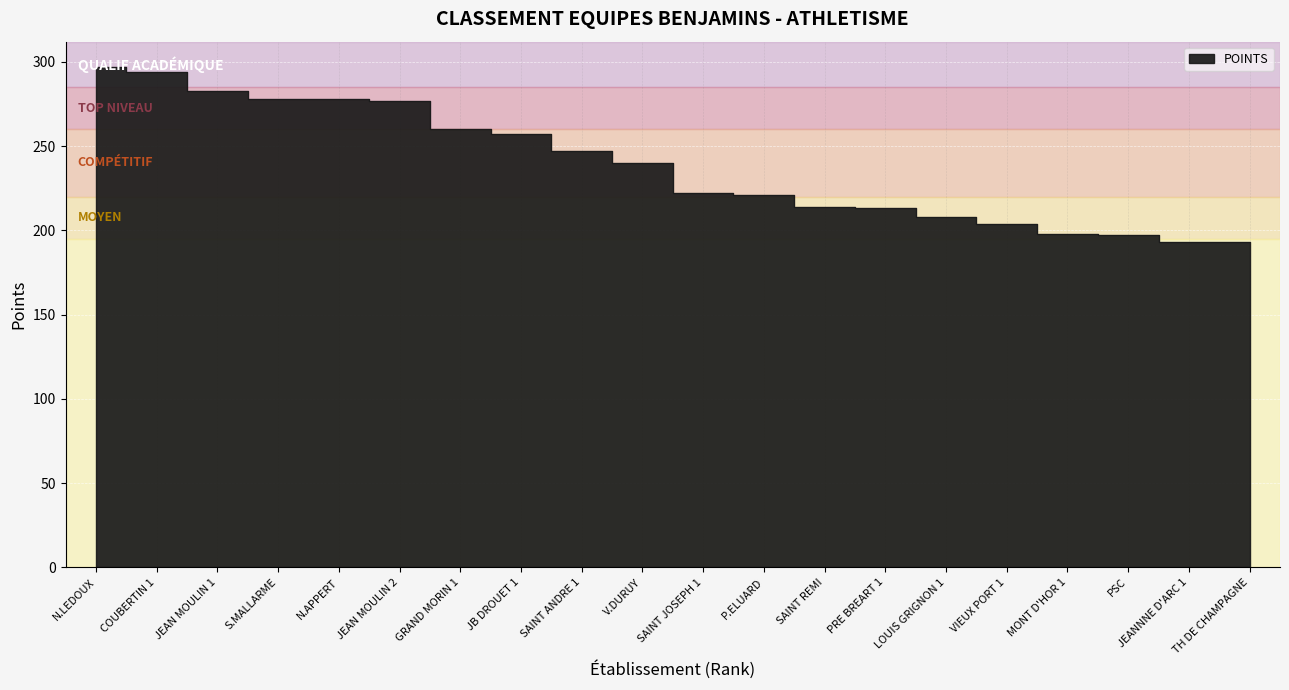

Rank the categories by value from highest to lowest.

N.LEDOUX, COUBERTIN 1, JEAN MOULIN 1, S.MALLARME, N.APPERT, JEAN MOULIN 2, GRAND MORIN 1, JB DROUET 1, SAINT ANDRE 1, V.DURUY, SAINT JOSEPH 1, P.ELUARD, SAINT REMI, PRE BREART 1, LOUIS GRIGNON 1, VIEUX PORT 1, MONT D'HOR 1, PSC, JEANNNE D'ARC 1, TH DE CHAMPAGNE